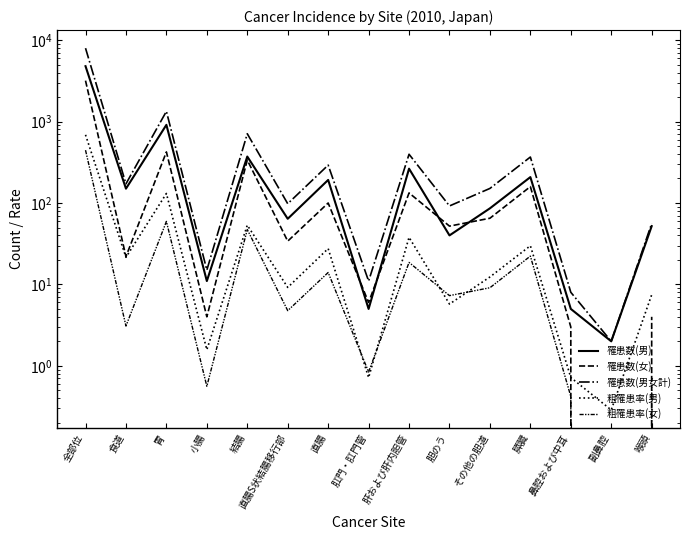

Which series ends up on top after the final intersection of 粗罹患率(女) and 粗罹患率(男)?

粗罹患率(男)